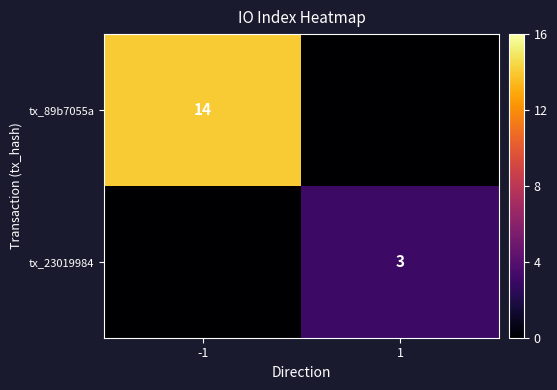

Is the value of tx_89b7055a at -1 greater than the value of tx_23019984 at 1?

Yes